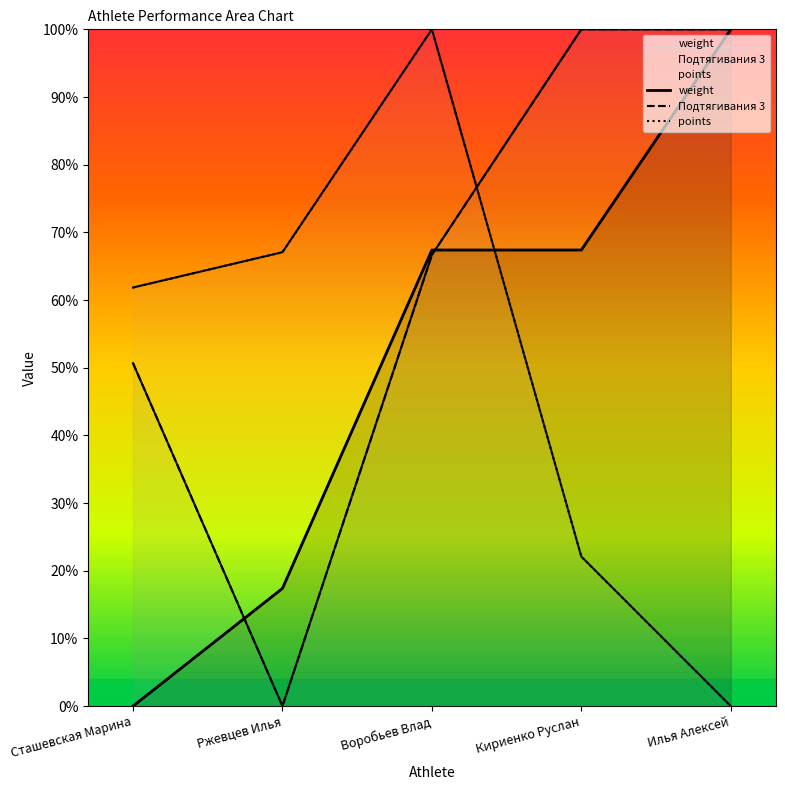

Which series has the largest total across all categories?

Подтягивания 3